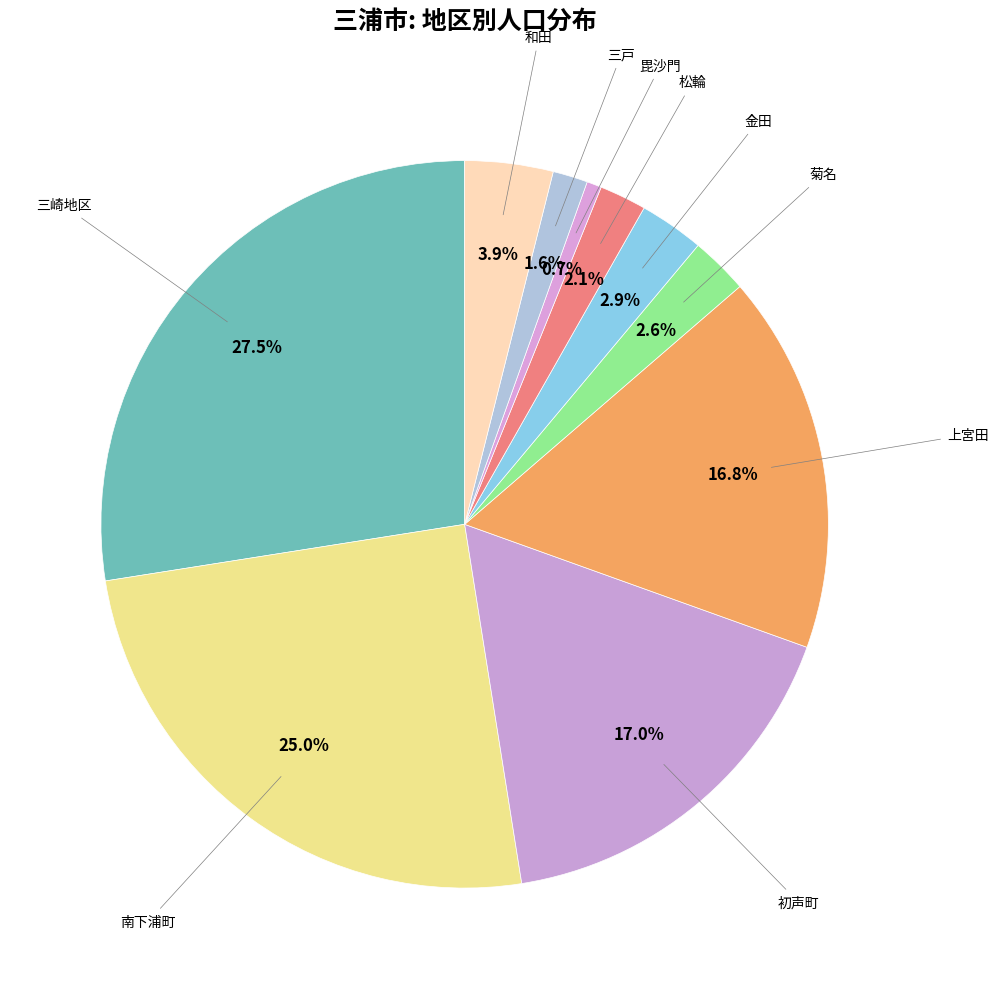

Which category has the smallest portion of the pie?

毘沙門